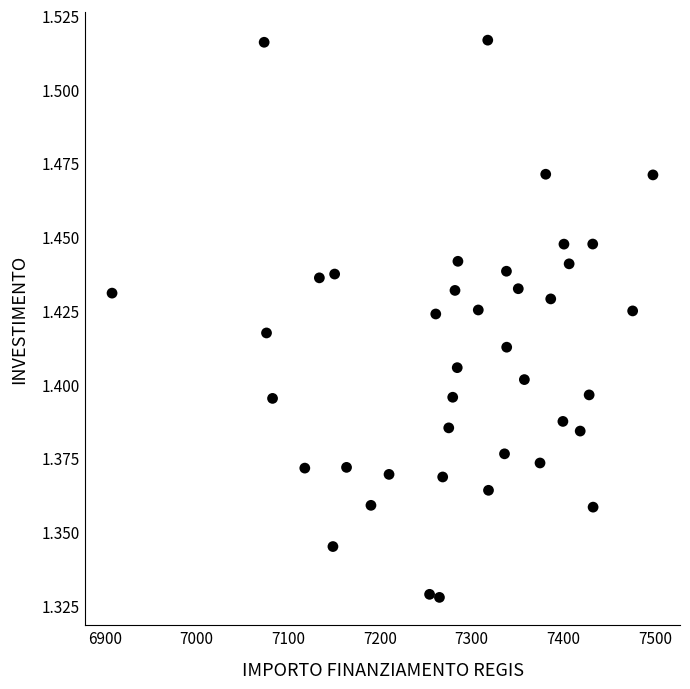

What is the range of X values (max minus min)?

589.7